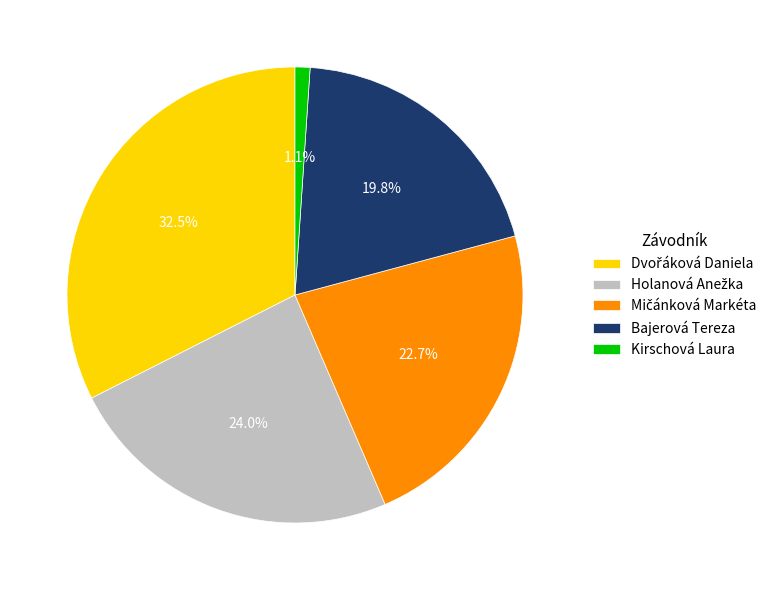

What is the smallest slice in the pie chart?

Kirschová Laura